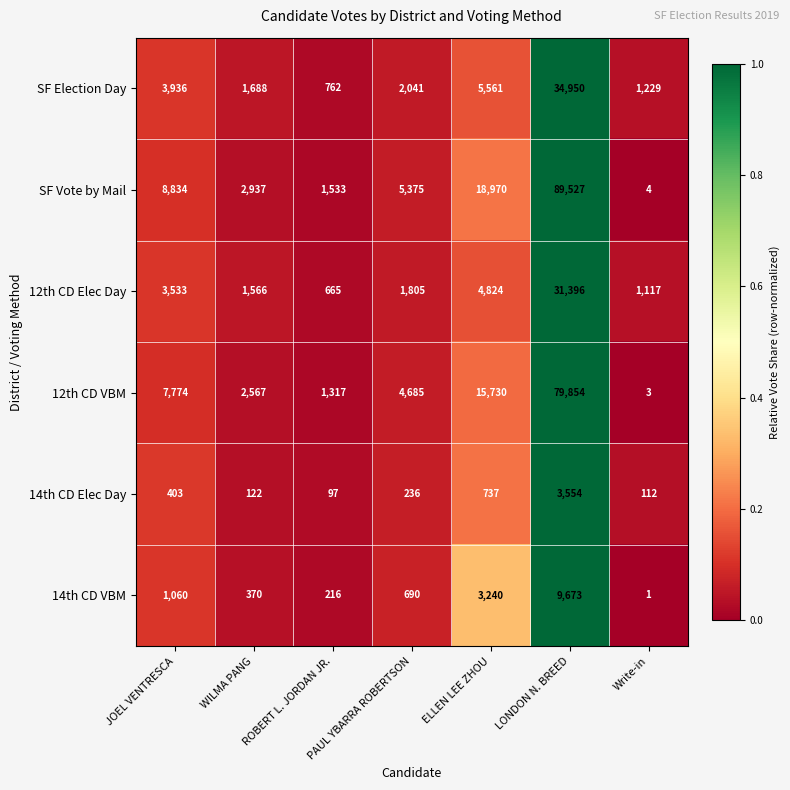

True or false: SF Vote by Mail has a value of 6 at Write-in.

False